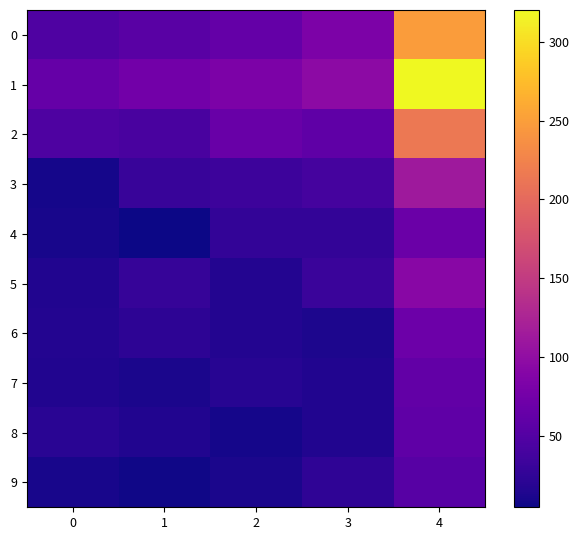

At which category is the sum across all series the highest?

4